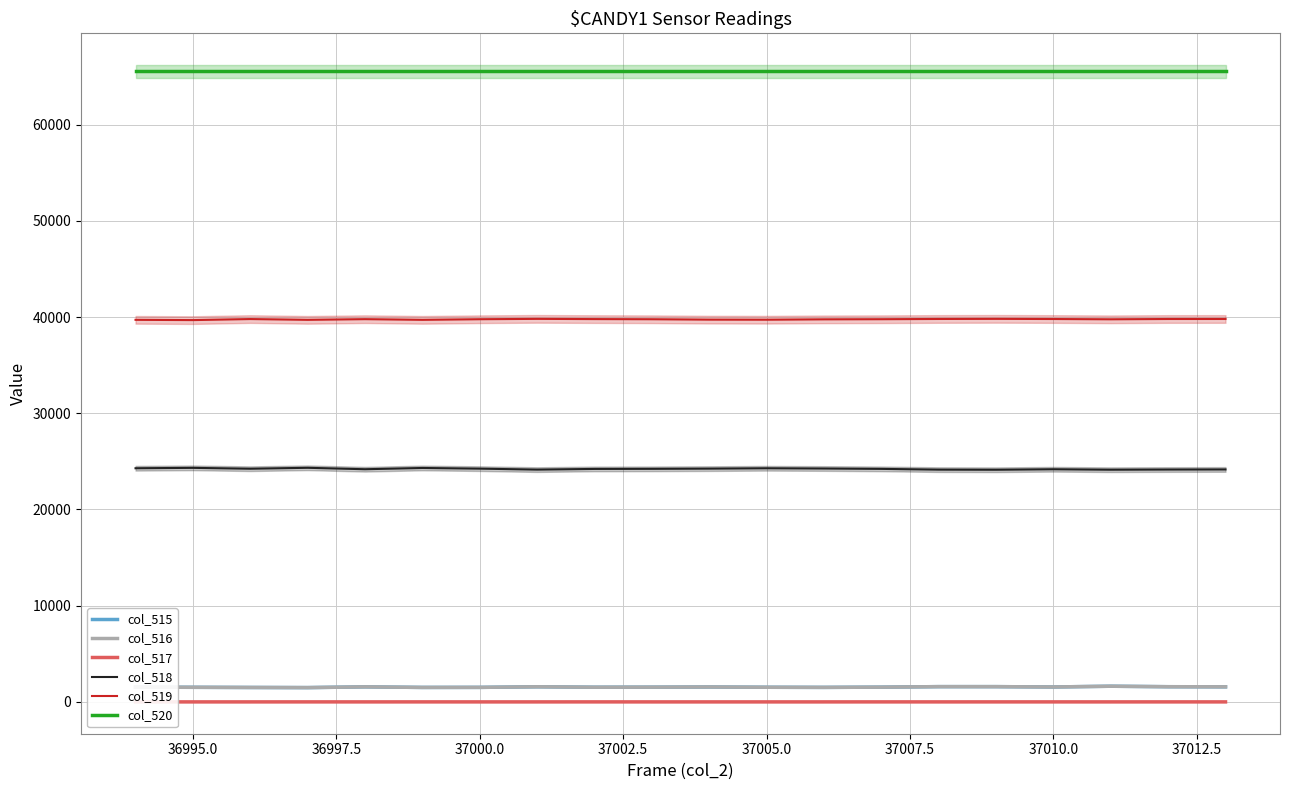

What are all the series names shown in the legend?

col_515, col_516, col_517, col_518, col_519, col_520